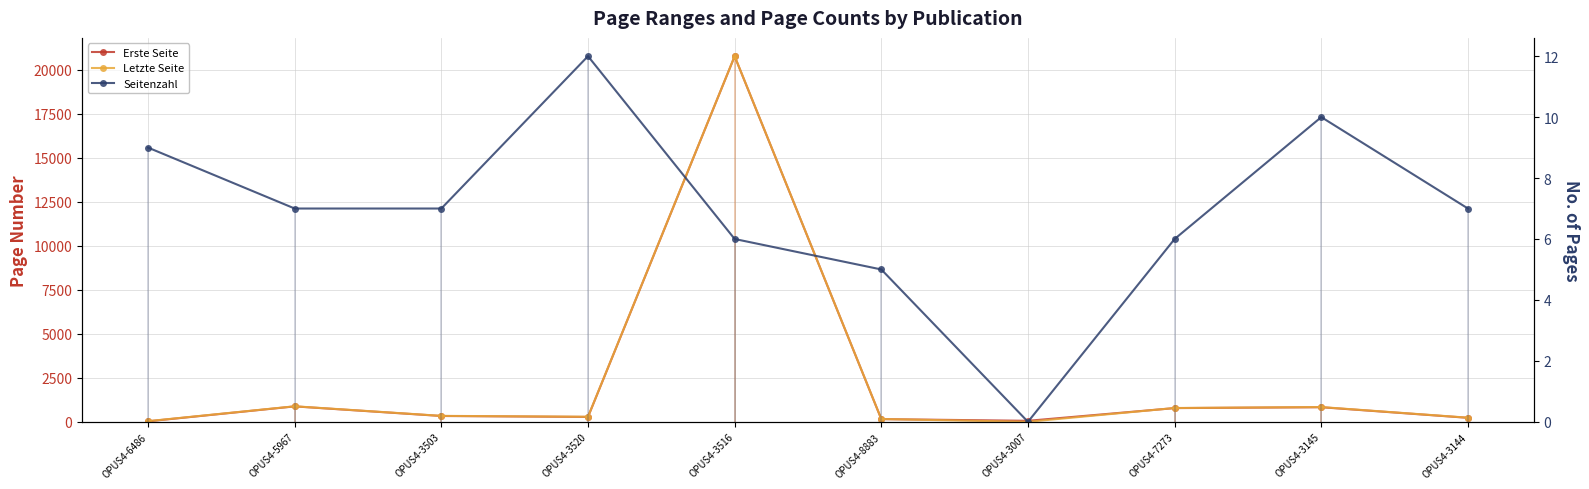

Reading left to right, what are all the values shown in this chart?

Erste Seite: OPUS4-6486=28	OPUS4-5967=876	OPUS4-3503=331	OPUS4-3520=277	OPUS4-3516=20772	OPUS4-8883=153	OPUS4-3007=57	OPUS4-7273=779	OPUS4-3145=829	OPUS4-3144=227
Letzte Seite: OPUS4-6486=37	OPUS4-5967=883	OPUS4-3503=338	OPUS4-3520=289	OPUS4-3516=20778	OPUS4-8883=158	OPUS4-3007=0	OPUS4-7273=785	OPUS4-3145=839	OPUS4-3144=234
Seitenzahl: OPUS4-6486=9	OPUS4-5967=7	OPUS4-3503=7	OPUS4-3520=12	OPUS4-3516=6	OPUS4-8883=5	OPUS4-3007=0	OPUS4-7273=6	OPUS4-3145=10	OPUS4-3144=7